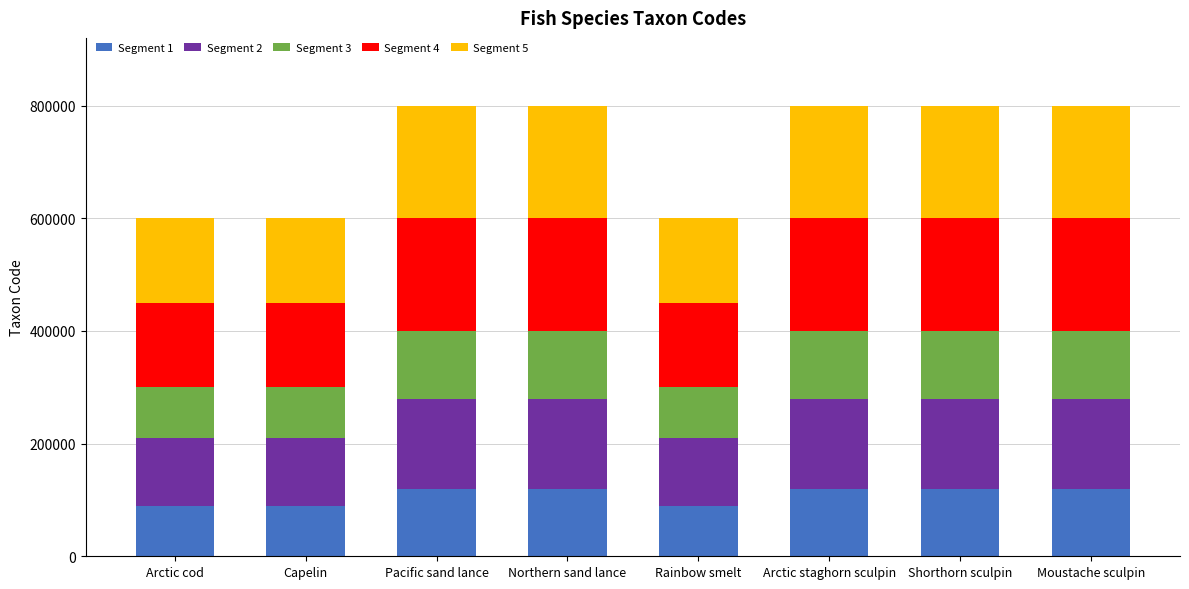

True or false: Segment 1 has a value of 120000.4 at Shorthorn sculpin.

True